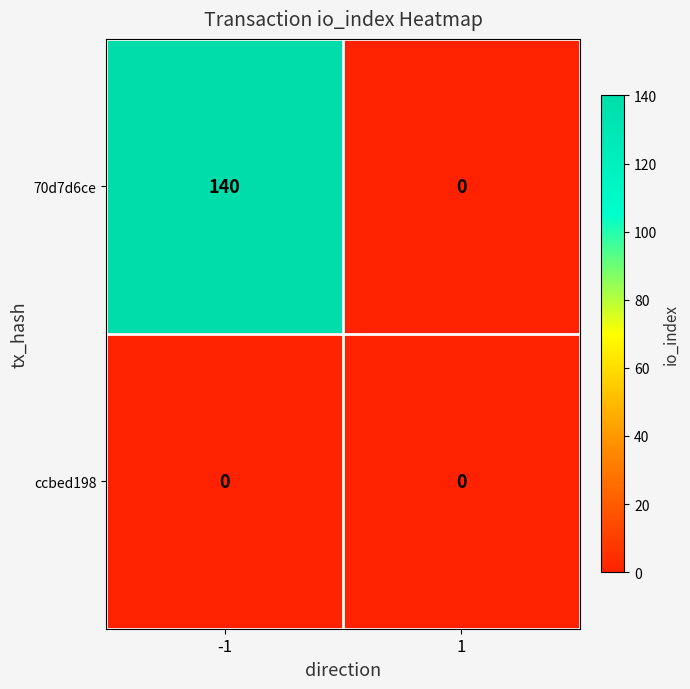

How many series are shown in this chart?

2